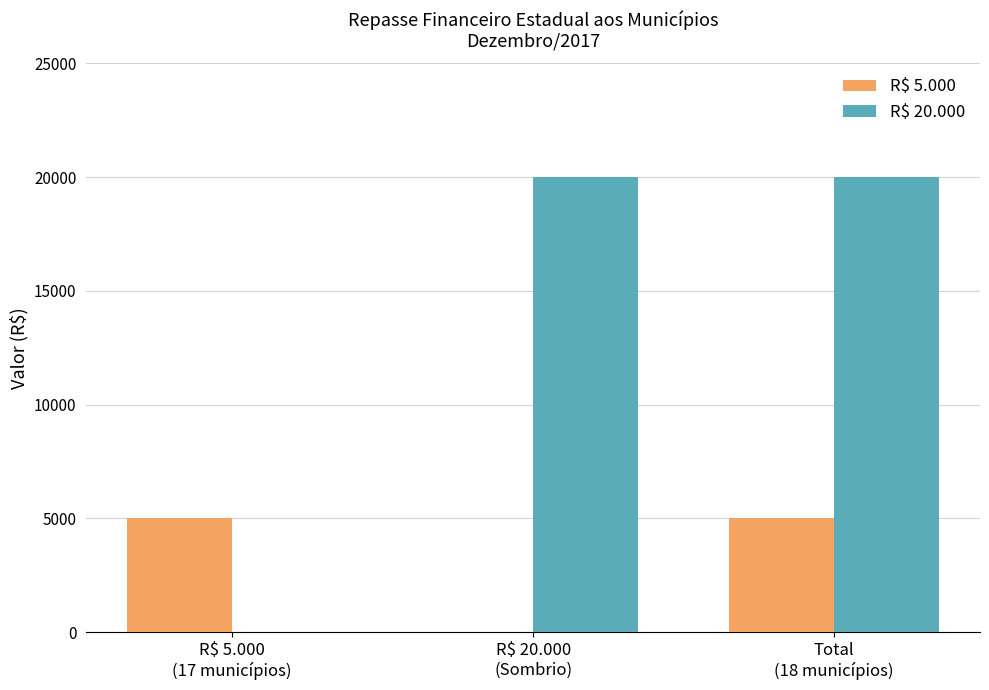

Which series has the largest total across all categories?

R$ 20.000